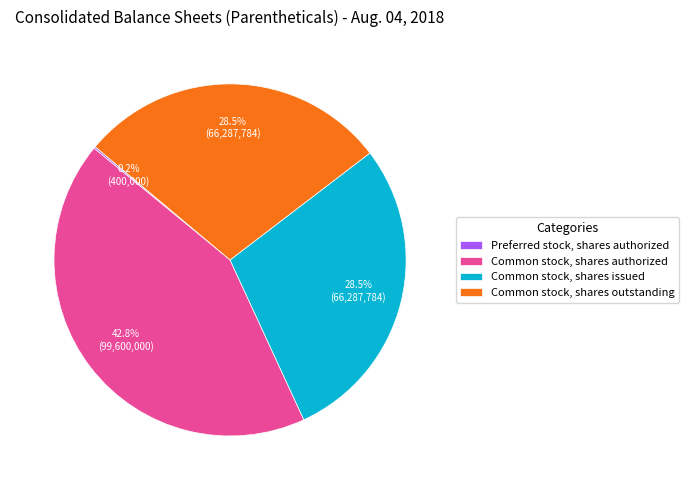

Does Common stock, shares issued represent more than half of the total?

No